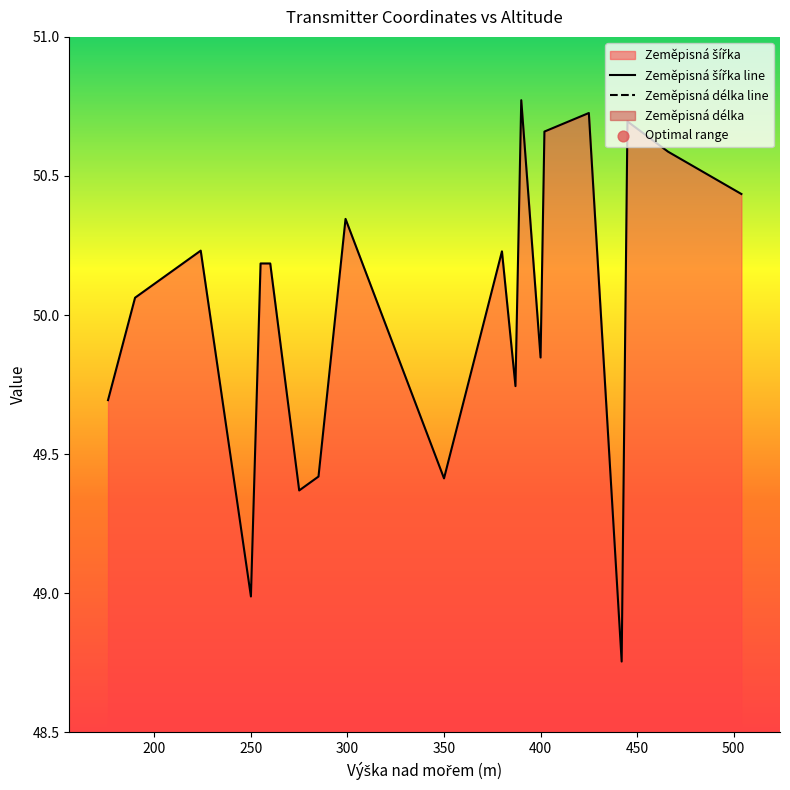

At how many categories does at least one series exceed 48?

20